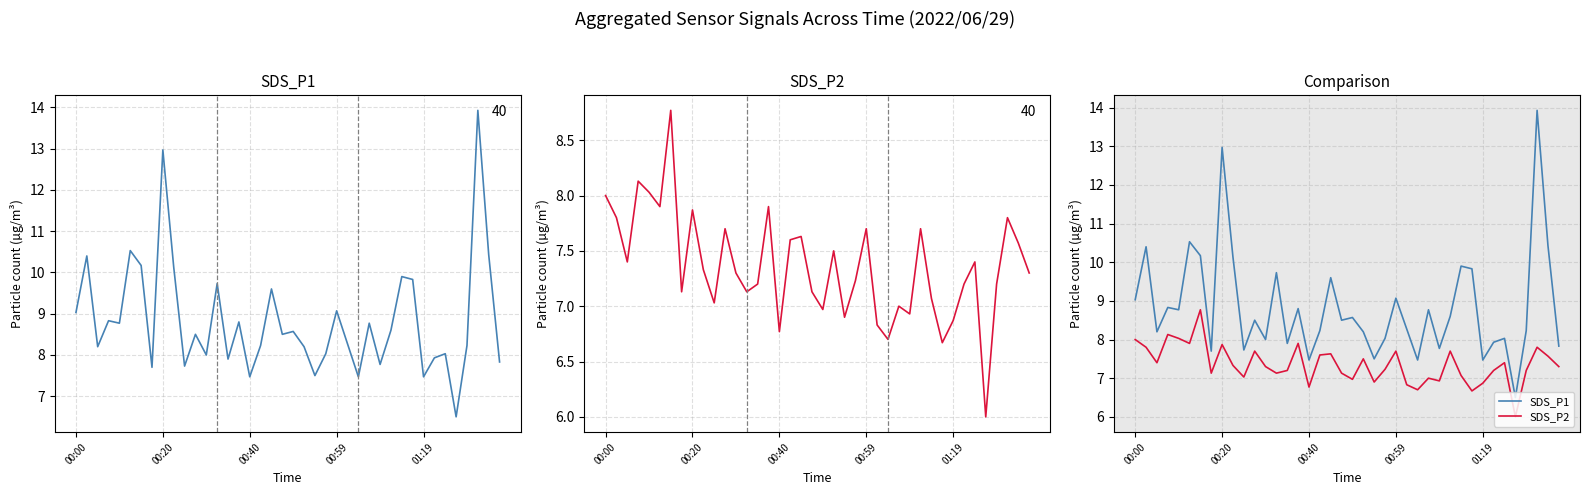

Which label corresponds to the smallest value in the chart?

35